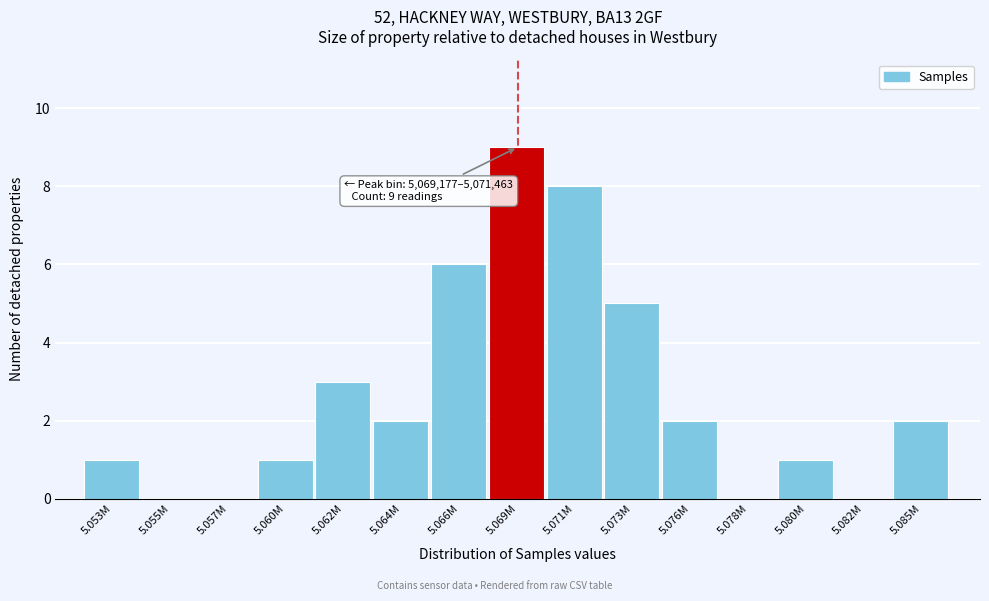

Reading left to right, what are all the values shown in this chart?

5.053M=1	5.055M=0	5.057M=0	5.060M=1	5.062M=3	5.064M=2	5.066M=6	5.069M=9	5.071M=8	5.073M=5	5.076M=2	5.078M=0	5.080M=1	5.082M=0	5.085M=2